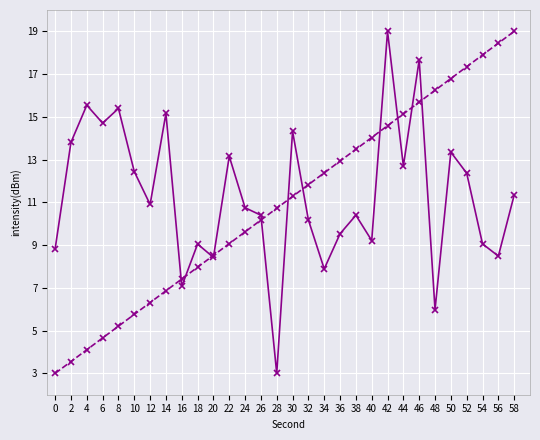

What is the maximum value shown in the chart?

19.0